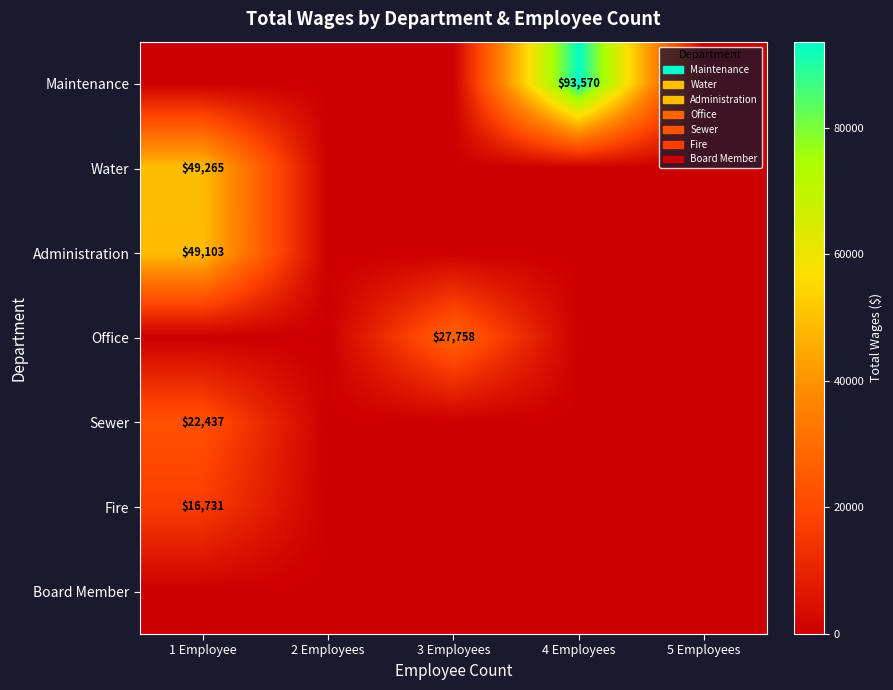

True or false: Administration has a value of 49103 at 1 Employee.

True